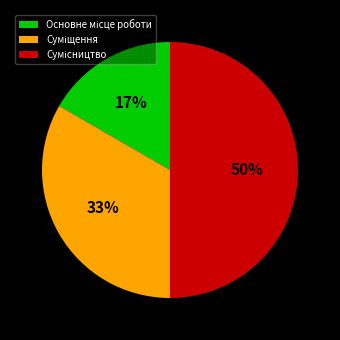

To the nearest percent, what is the average slice percentage?

33%